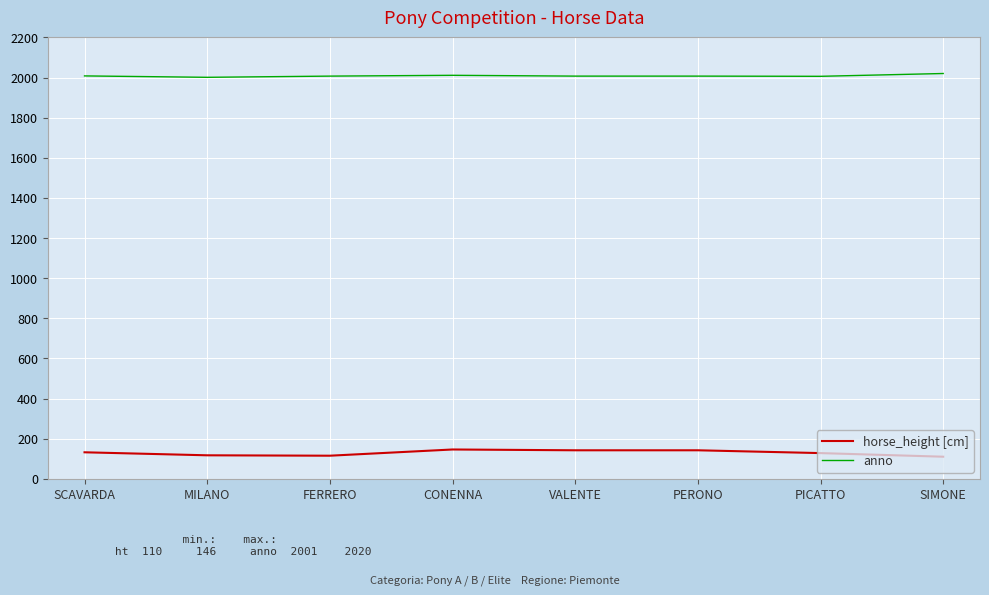

What is the minimum value shown in the chart?

110